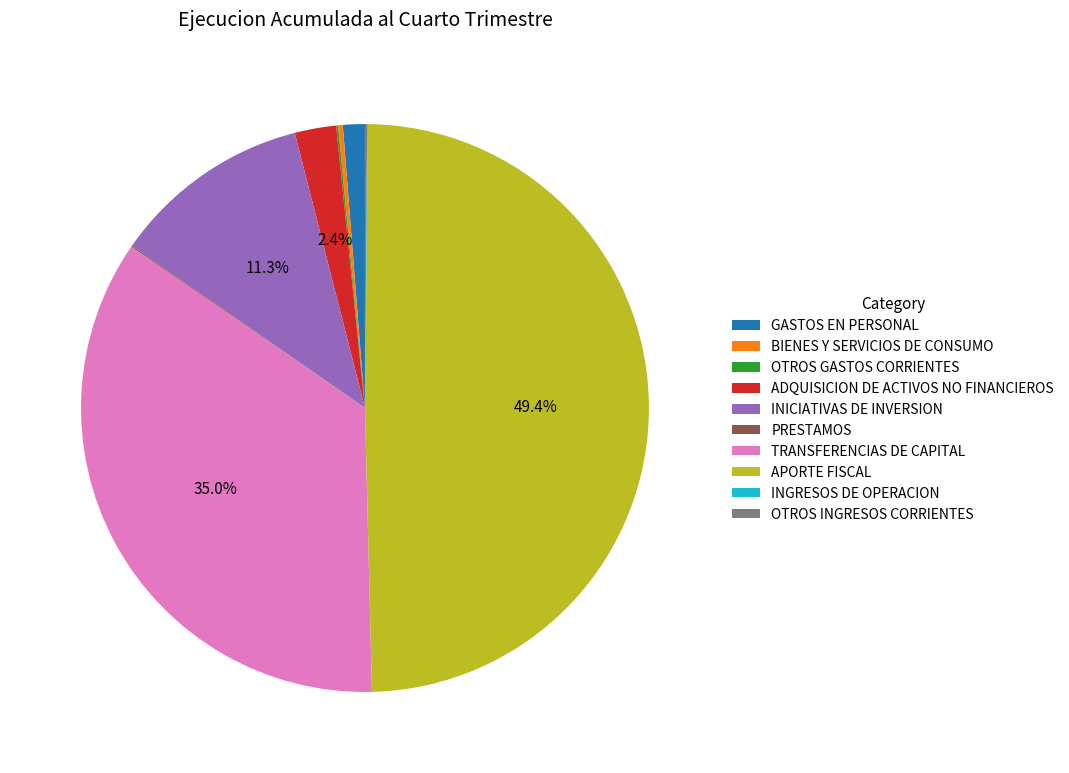

Does TRANSFERENCIAS DE CAPITAL account for over 50% of the chart?

No